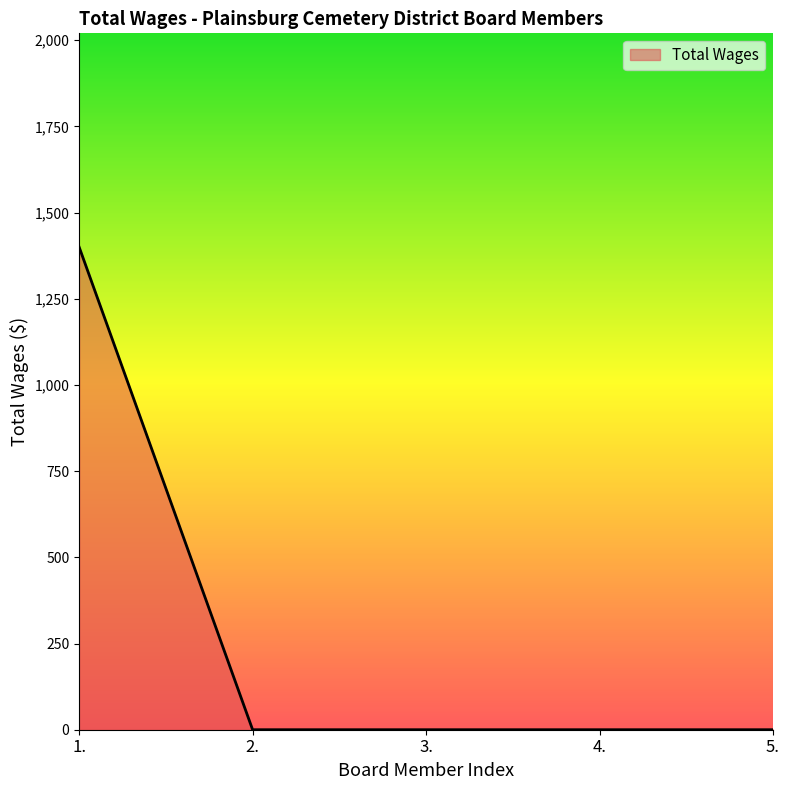

The chart shows a value of 0 at 2.. True or false?

True